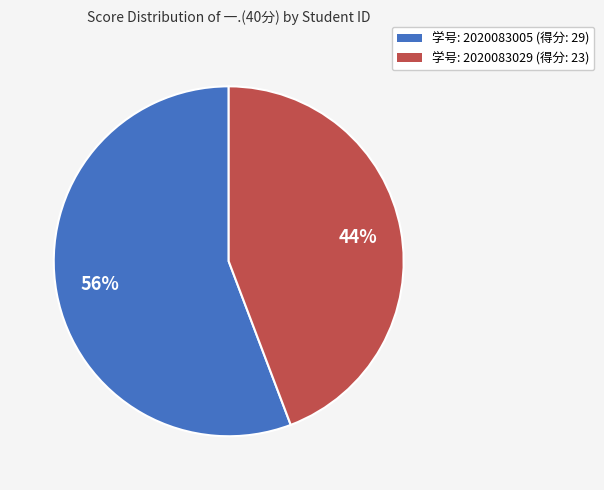

Is there any slice that represents more than half of the pie?

Yes